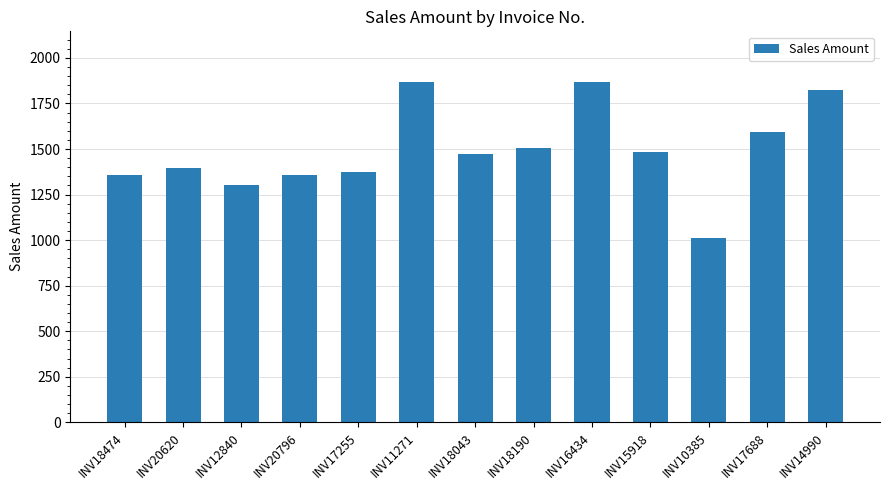

The chart shows a value of 1866 at INV16434. True or false?

True